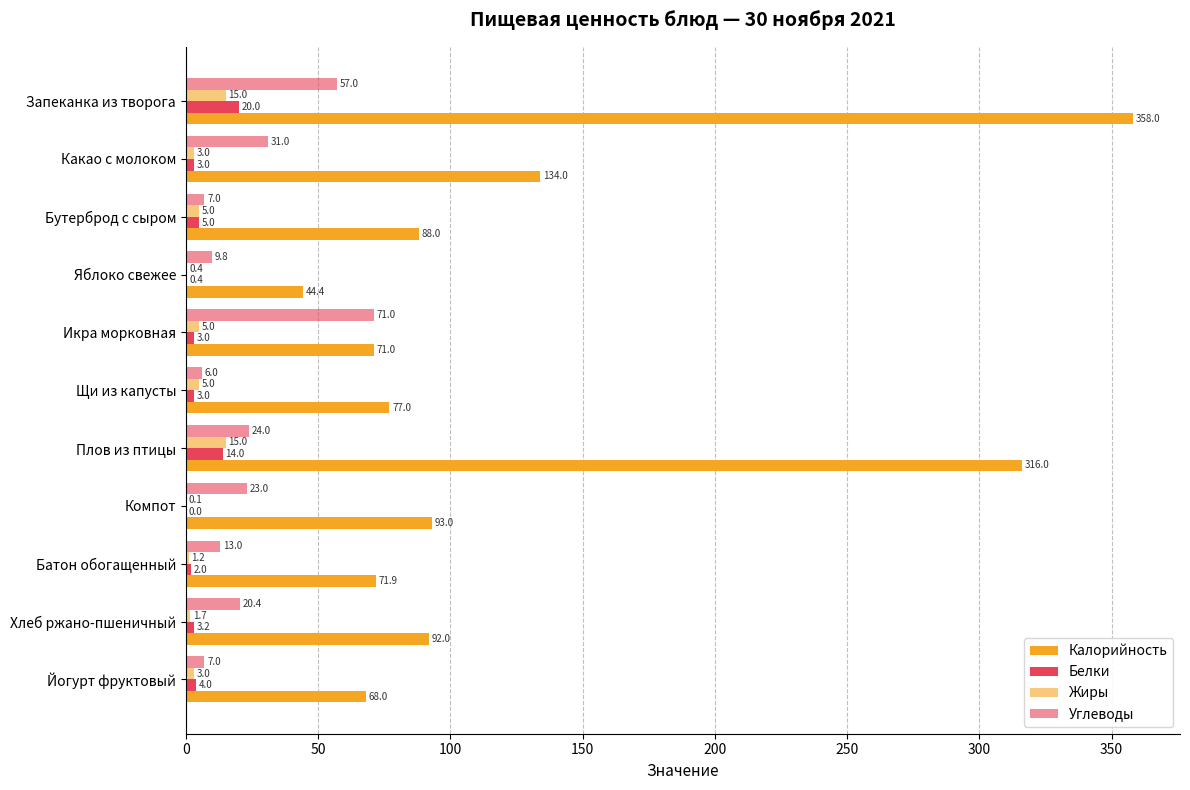

How many values in the Углеводы series exceed 20?

6